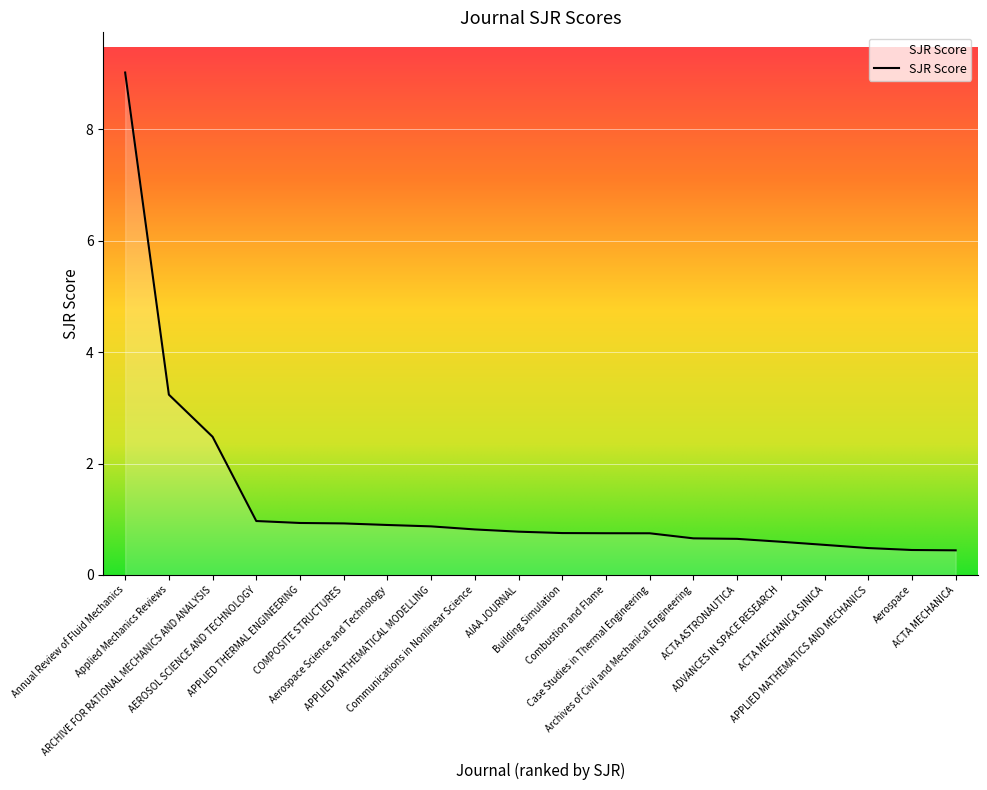

What is the change in value from Aerospace Science and Technology to Combustion and Flame?

-0.1